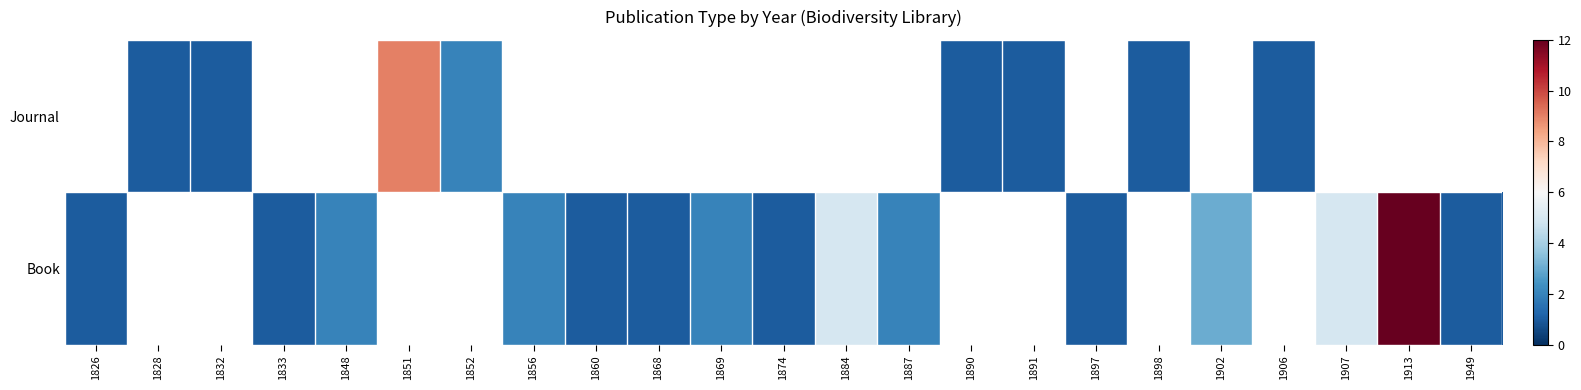

Reading left to right, what are all the values shown in this chart?

Journal: 1826=0	1828=1	1832=1	1833=0	1848=0	1851=9	1852=2	1856=0	1860=0	1868=0	1869=0	1874=0	1884=0	1887=0	1890=1	1891=1	1897=0	1898=1	1902=0	1906=1	1907=0	1913=0	1949=0
Book: 1826=1	1828=0	1832=0	1833=1	1848=2	1851=0	1852=0	1856=2	1860=1	1868=1	1869=2	1874=1	1884=5	1887=2	1890=0	1891=0	1897=1	1898=0	1902=3	1906=0	1907=5	1913=12	1949=1